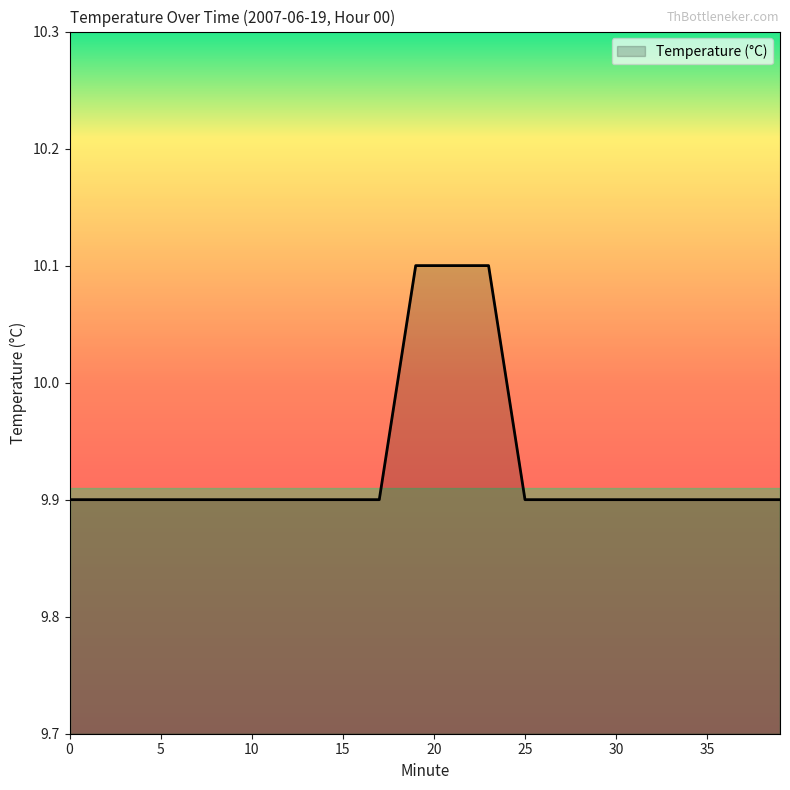

Does the chart display data point markers on the line(s)?

No